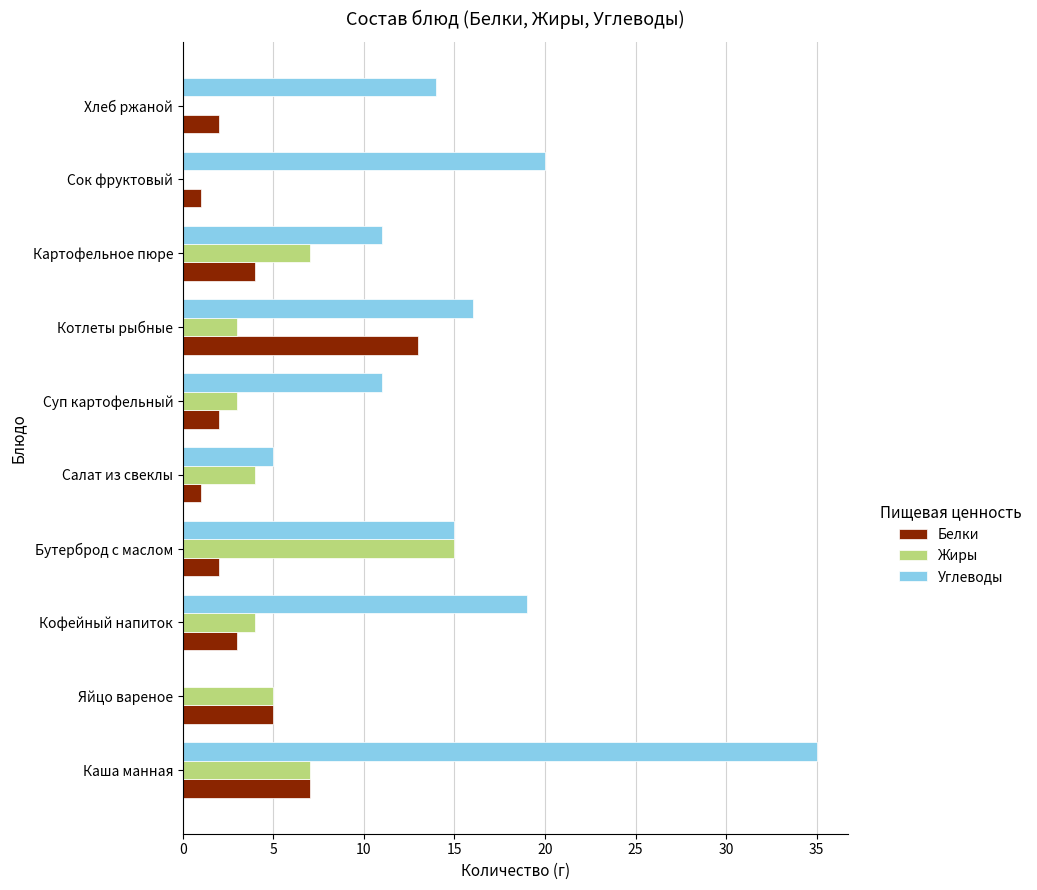

Which series changed the most between Каша манная and Яйцо вареное?

Углеводы